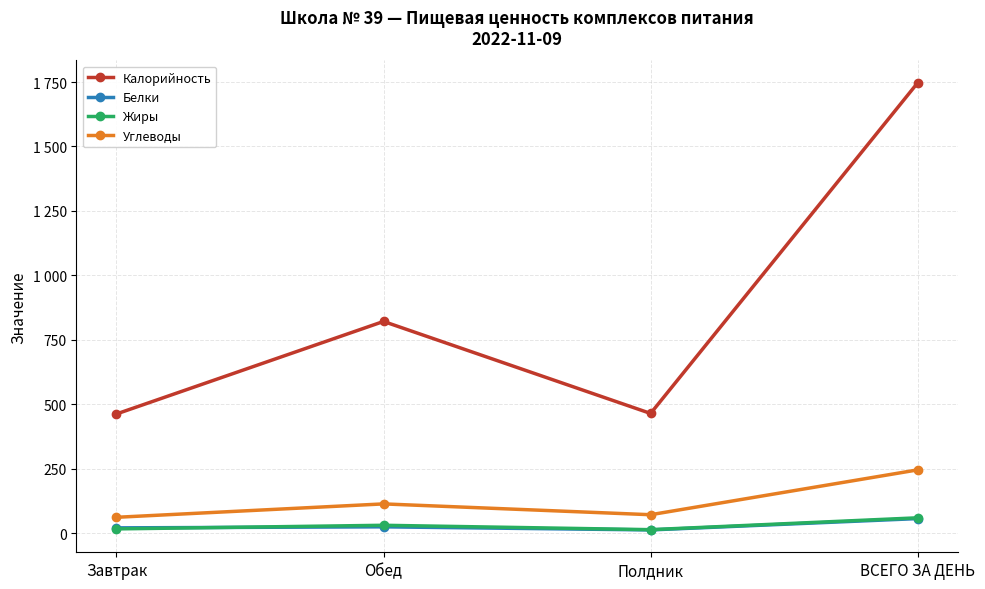

True or false: Белки has a value of 20 at Завтрак.

True